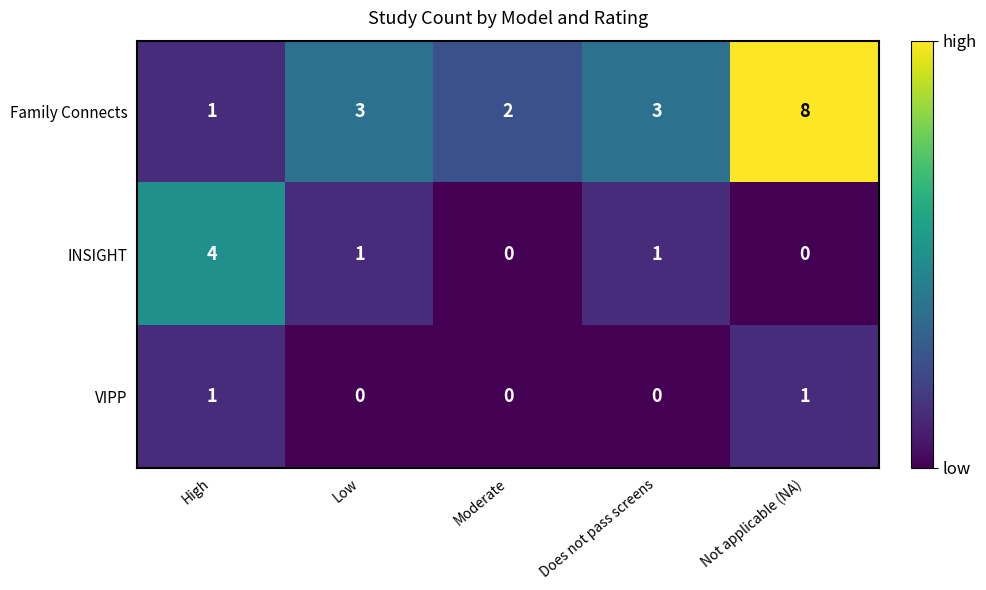

Which series has the largest total across all categories?

Family Connects